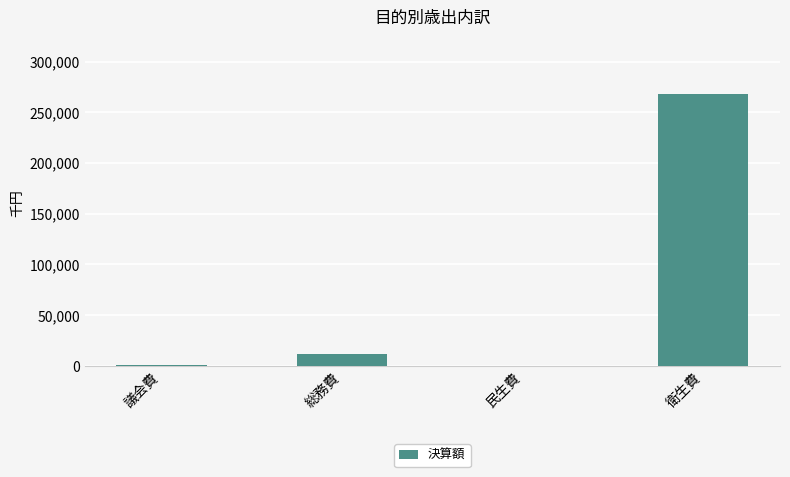

What is the change in value from 総務費 to 民生費?

-11885